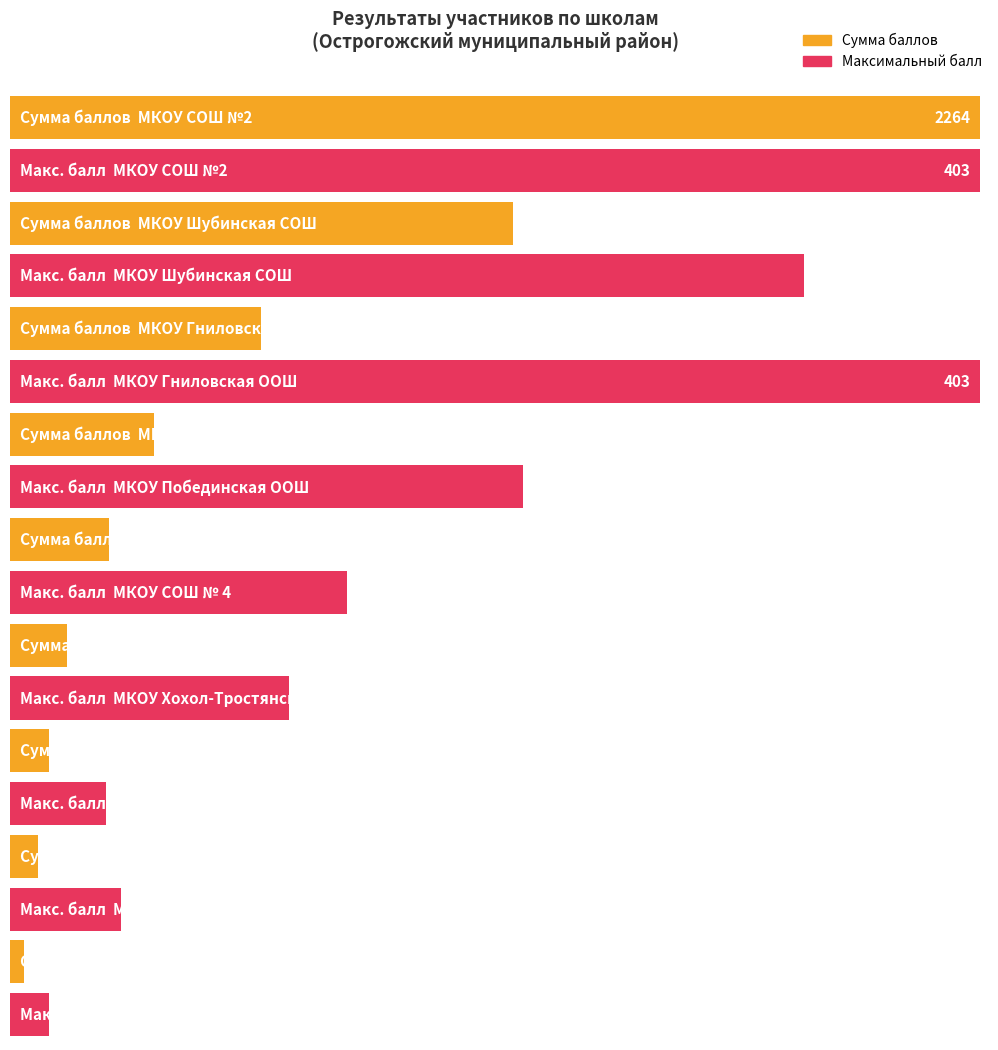

How many bars are there in total?

30